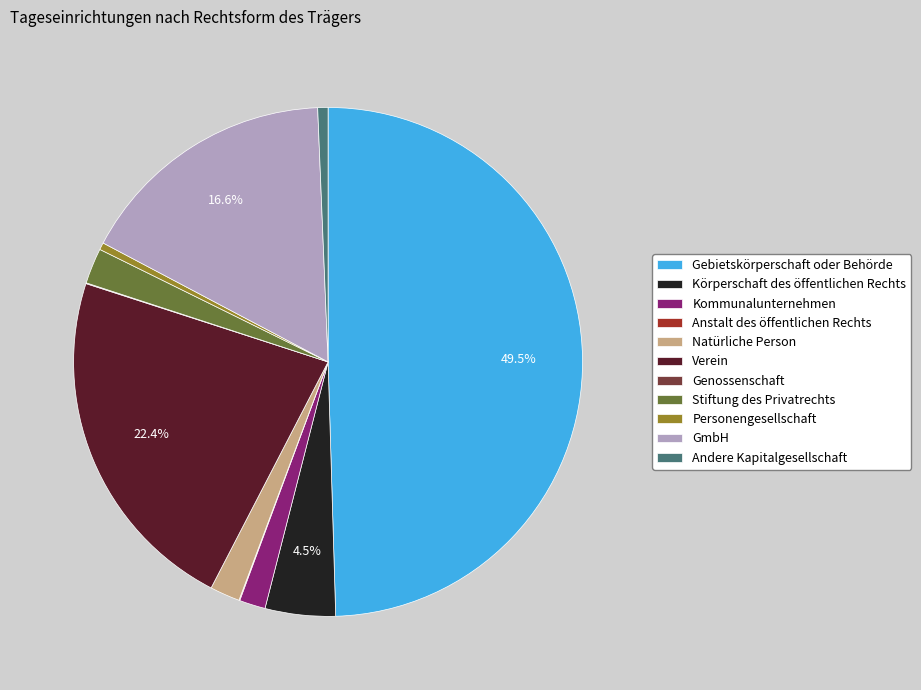

Does Verein account for over 50% of the chart?

No